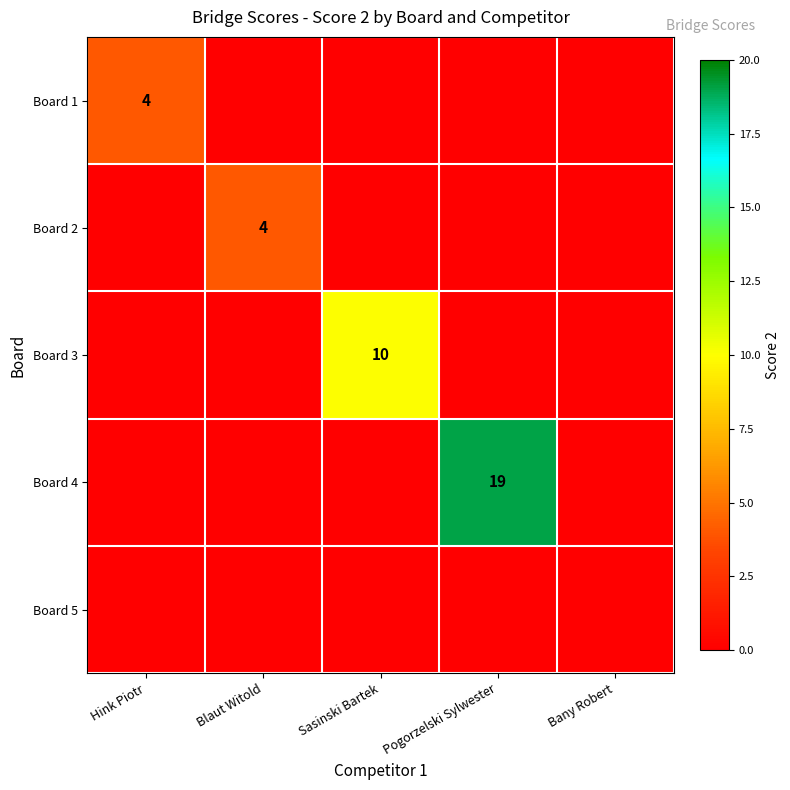

Rank the series by their maximum value, from highest to lowest.

Board 4, Board 3, Board 1, Board 2, Board 5